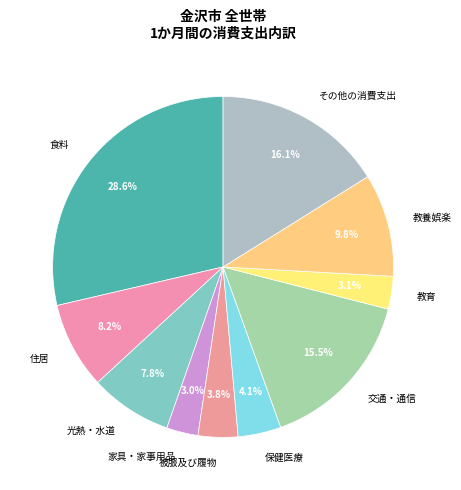

Is it true that 教養娯楽 is 10% of the pie?

True